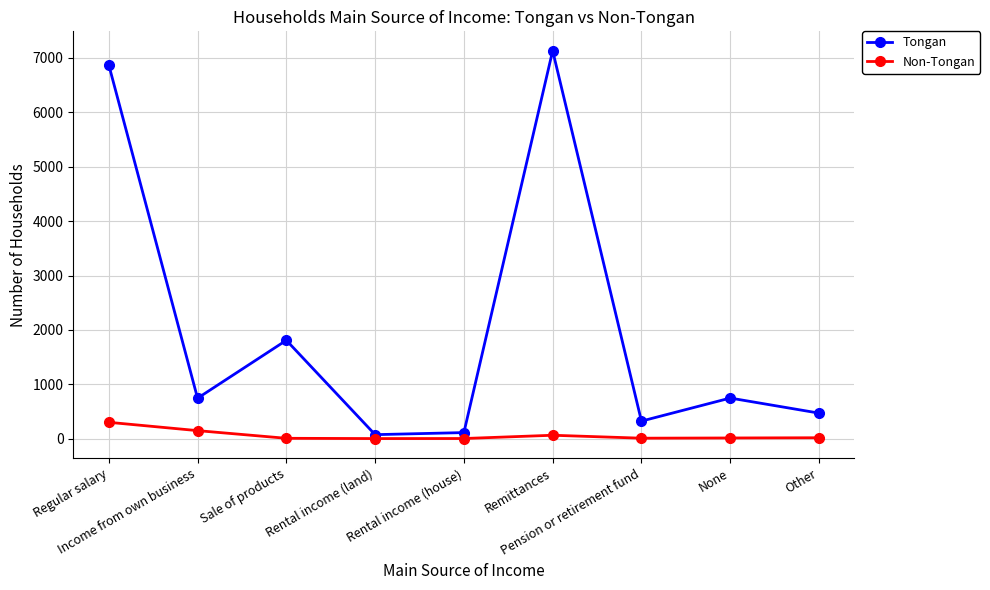

What is the minimum value for Tongan?

74